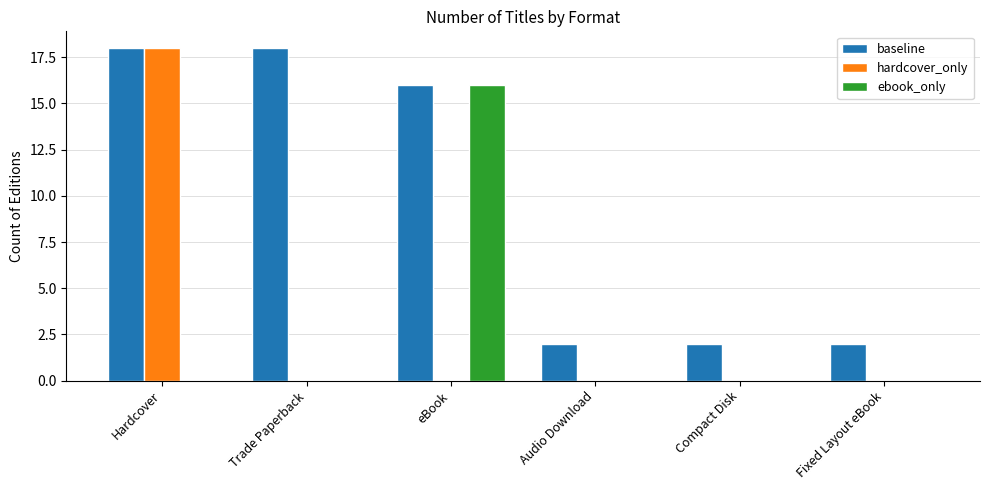

At which label is baseline closest to 10?

eBook